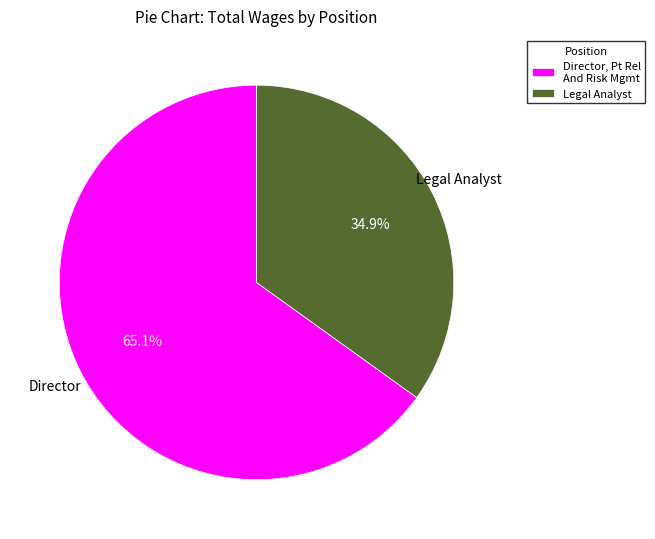

How many segments does this pie chart have?

2